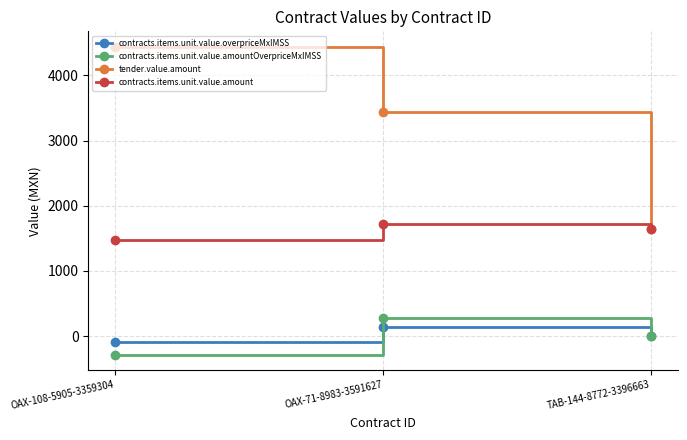

Count the number of data series in this chart.

4